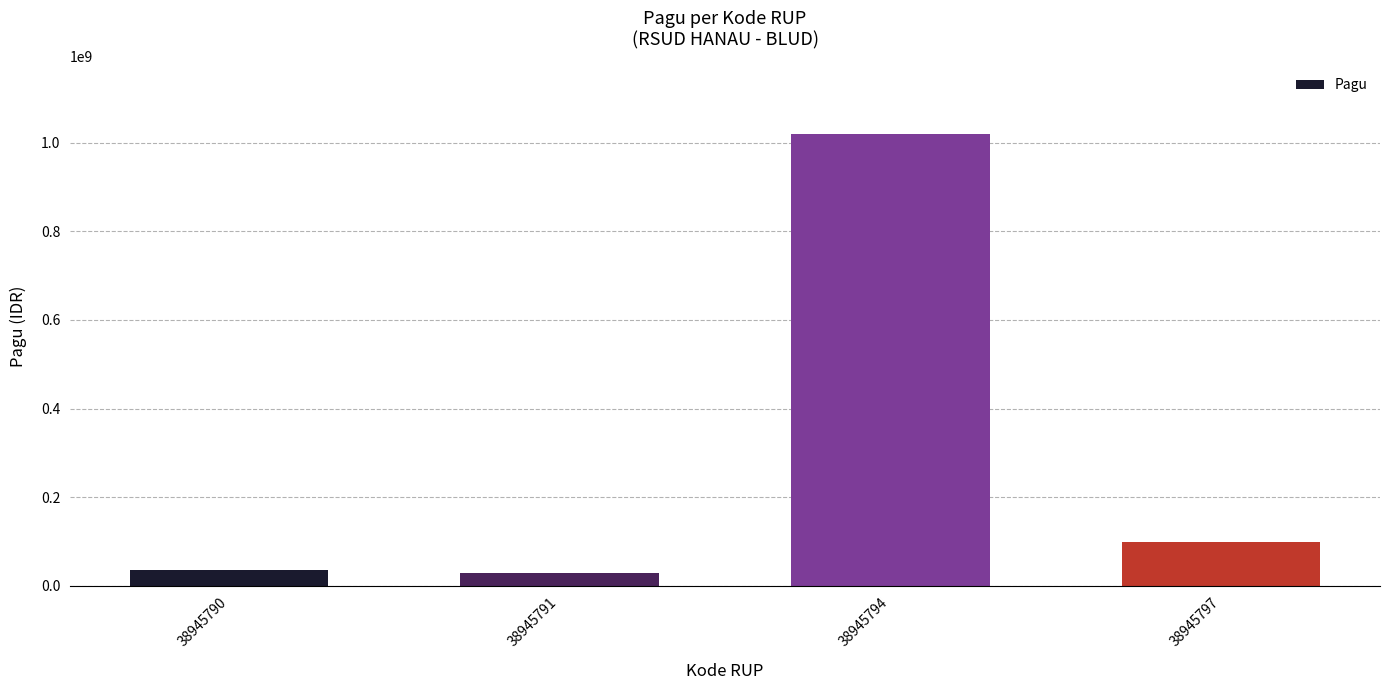

Where is the data nearest to the value 525000000?

38945797